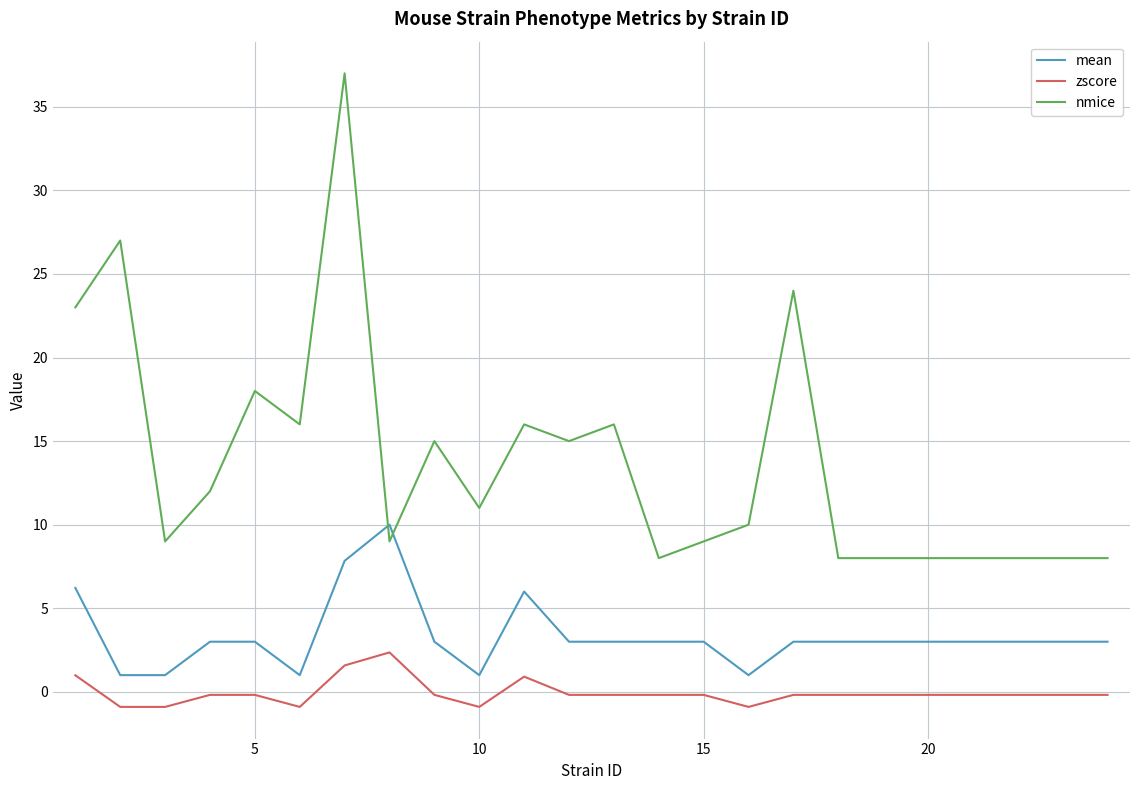

Which series has the widest spread of values?

nmice